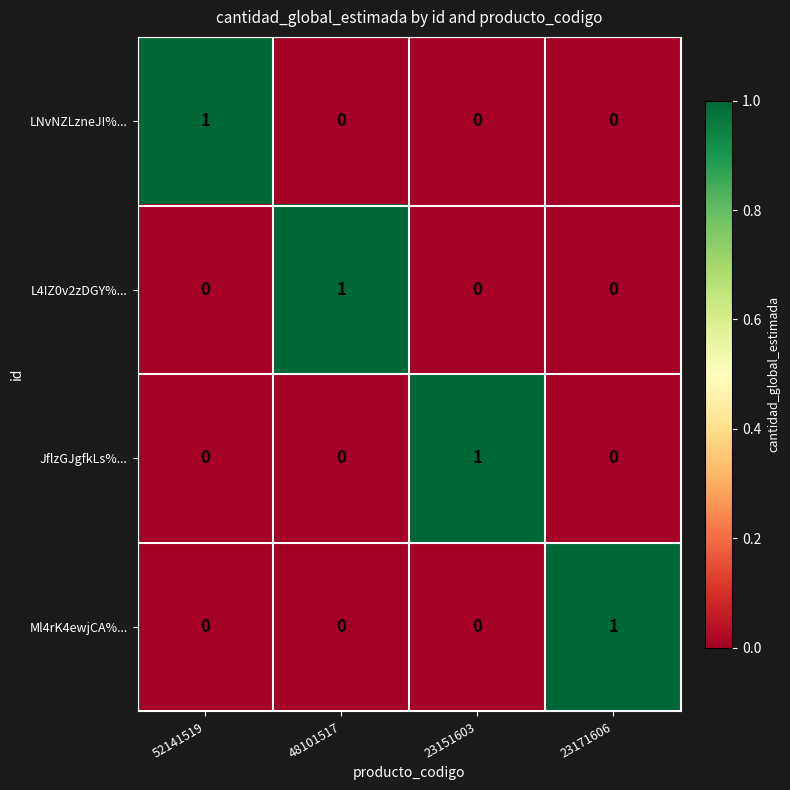

Is it true that Ml4rK4ewjCA%... equals 1 at 23171606?

True